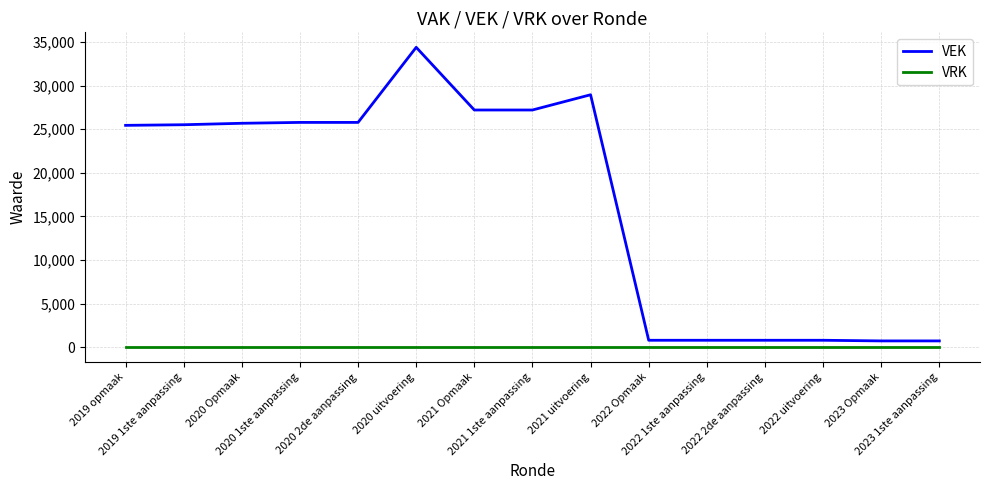

What is the highest value of the VEK series?

34384